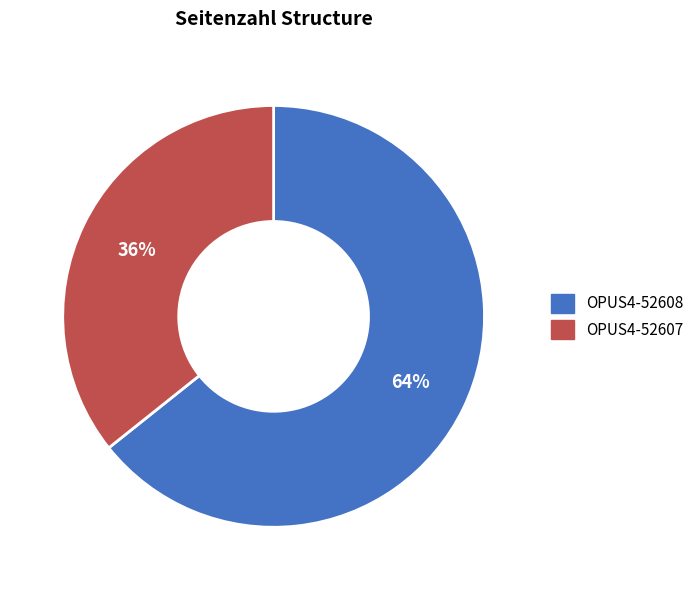

To the nearest percent, what is the combined percentage of OPUS4-52607 and OPUS4-52608?

100%